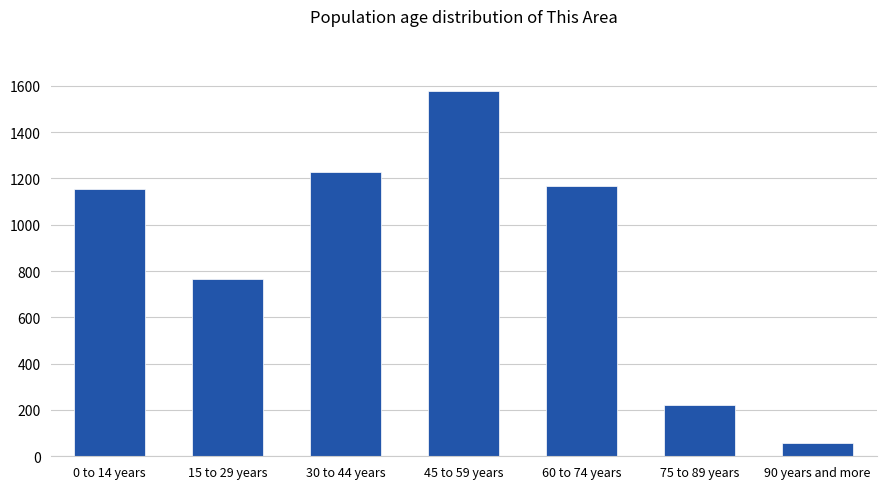

What position from the right is 30 to 44 years?

5